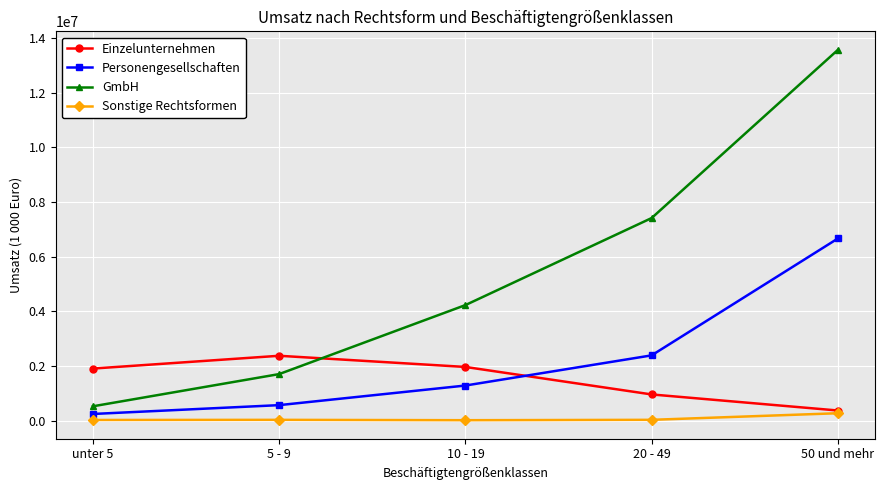

Rank the categories by Personengesellschaften value from lowest to highest.

unter 5, 5 - 9, 10 - 19, 20 - 49, 50 und mehr